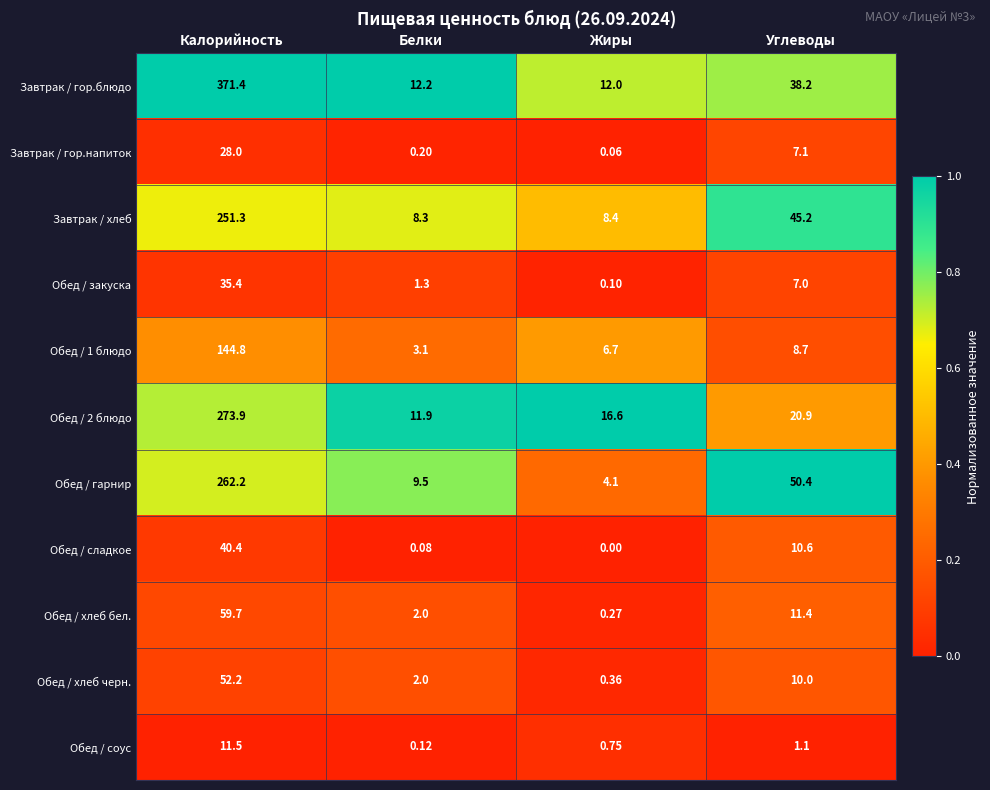

How many data points in Обед / хлеб бел. are above 11?

2